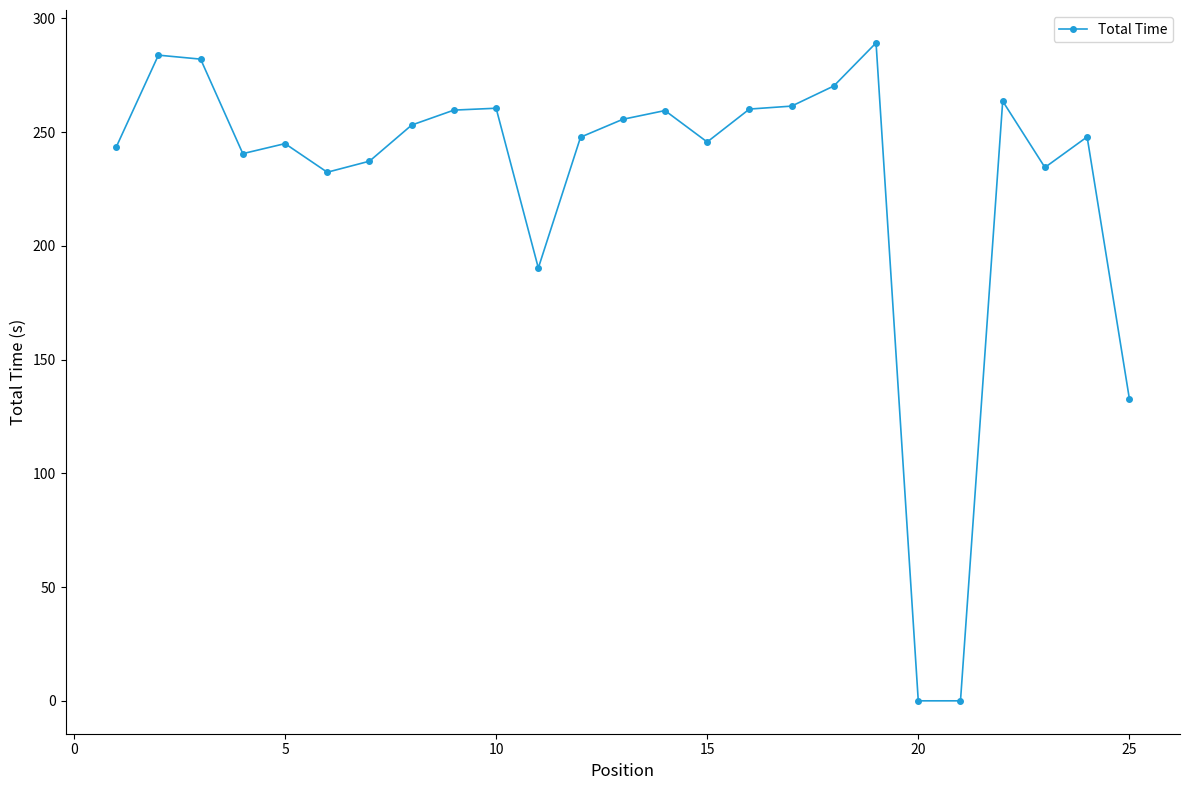

Does the chart display data point markers on the line(s)?

Yes